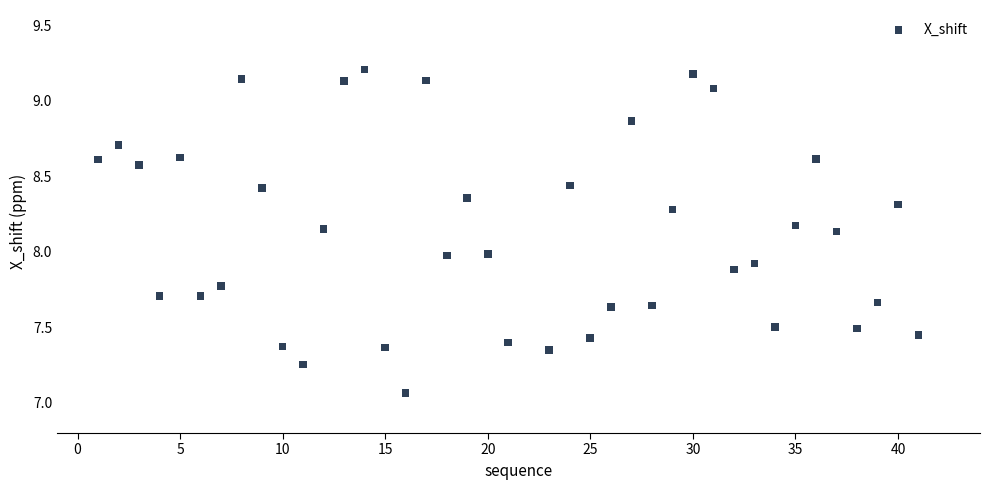

What is the range of X values (max minus min)?

40.0